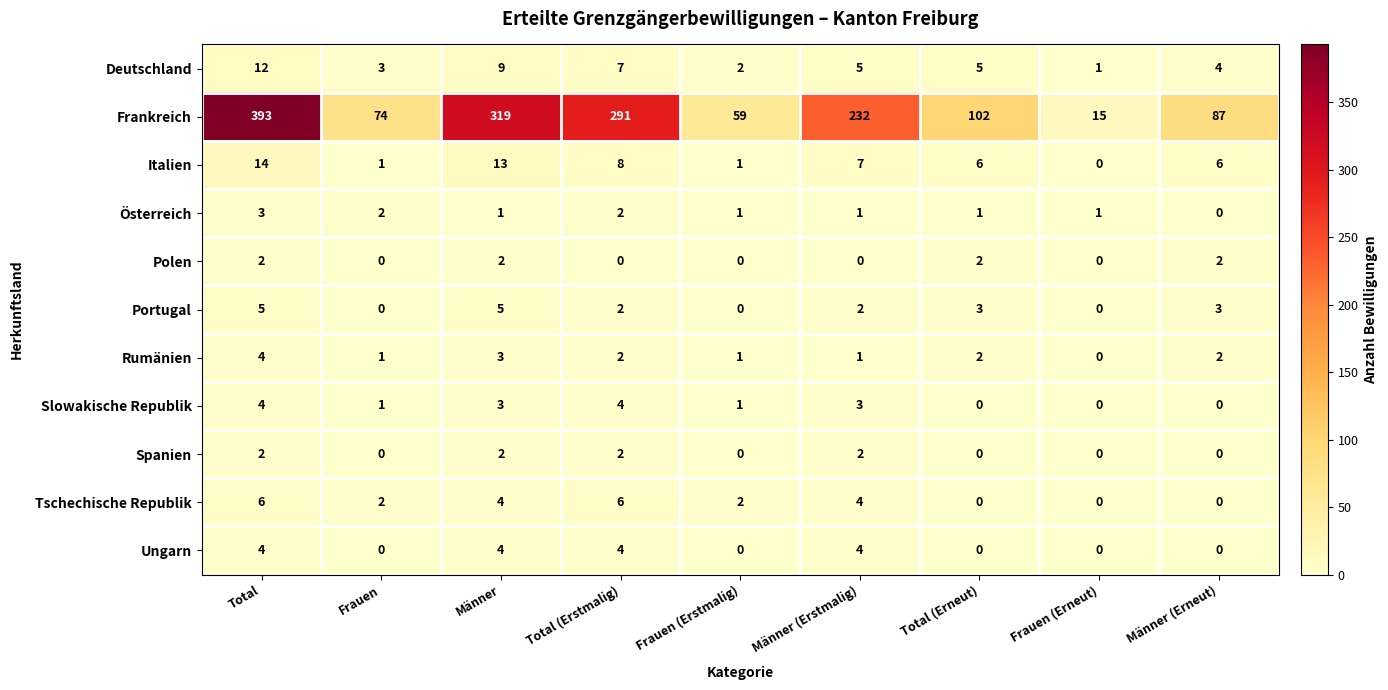

At which category is the sum across all series the highest?

Total